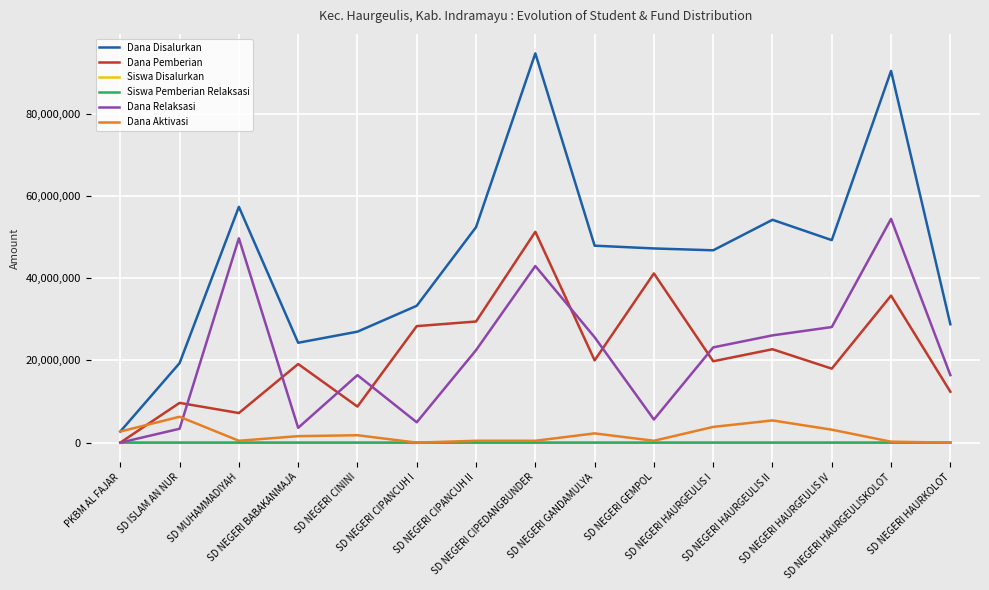

At how many categories does at least one series exceed 77376929?

2